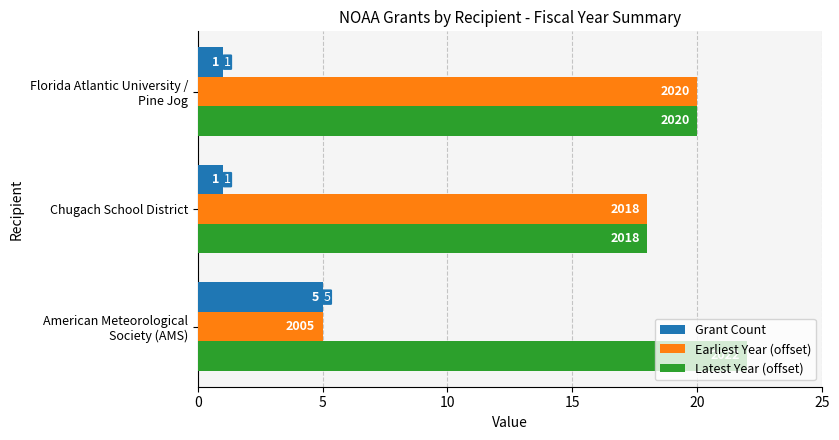

What is the lowest value of the Latest Year (offset) series?

18